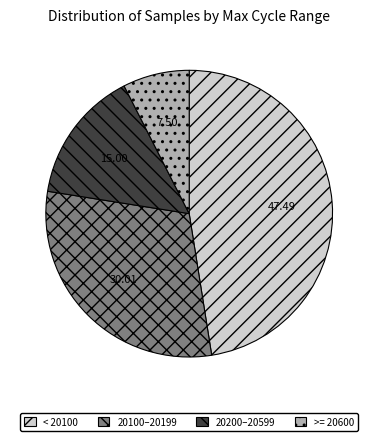

Rank the categories by value from highest to lowest.

< 20100, 20100–20199, 20200–20599, >= 20600